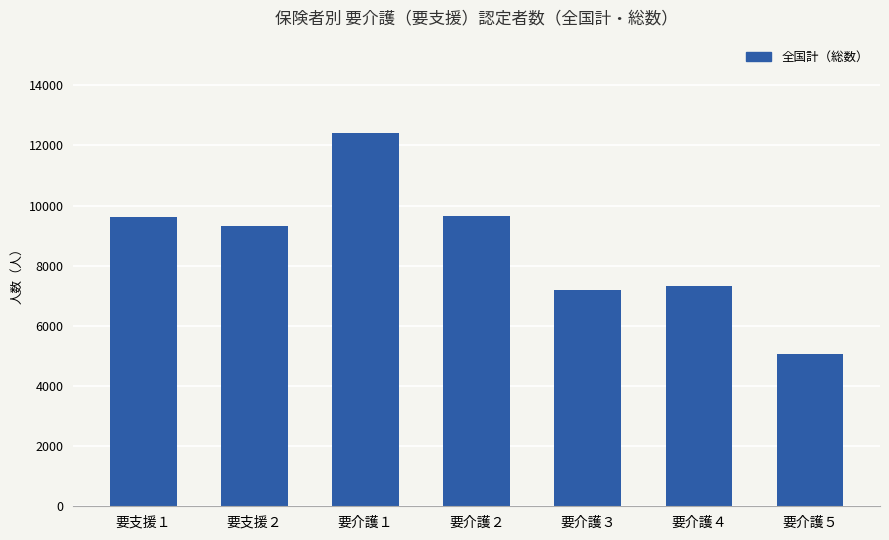

What is the value of the 3rd bar from the left?

12413